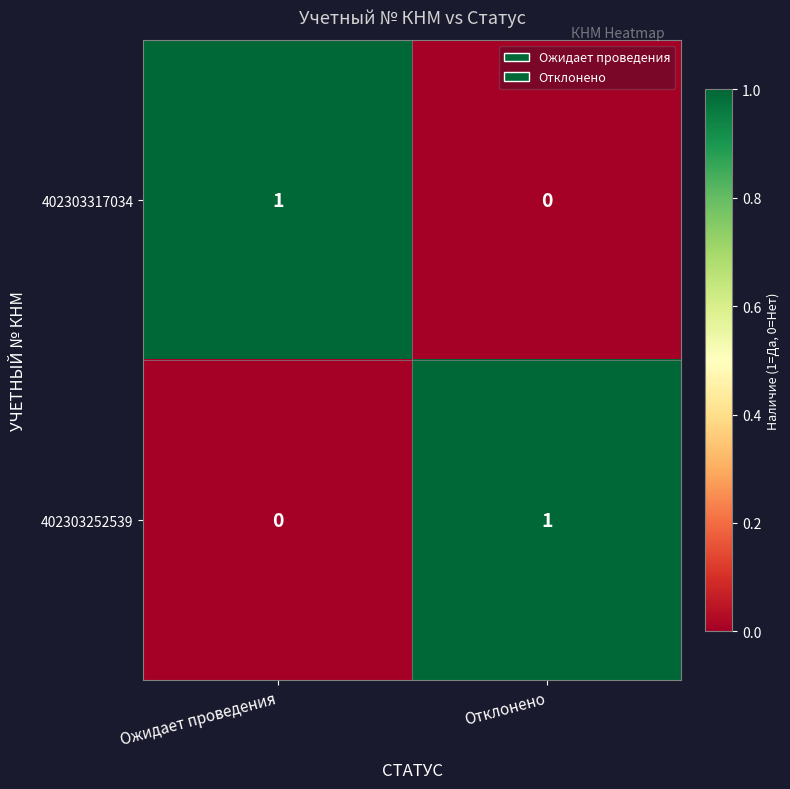

At which label is 402303317034 closest to 0?

Отклонено